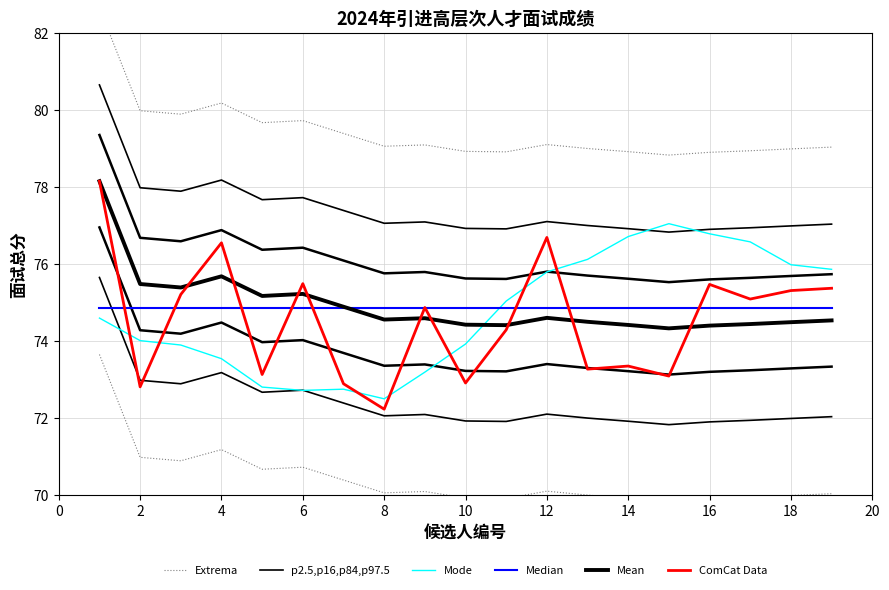

What are all the series names shown in the legend?

Extrema, p2.5,p16,p84,p97.5, Mode, Median, Mean, ComCat Data